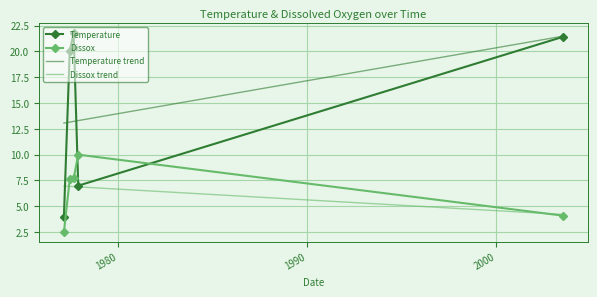

True or false: Temperature trend and Dissox intersect in this chart.

False